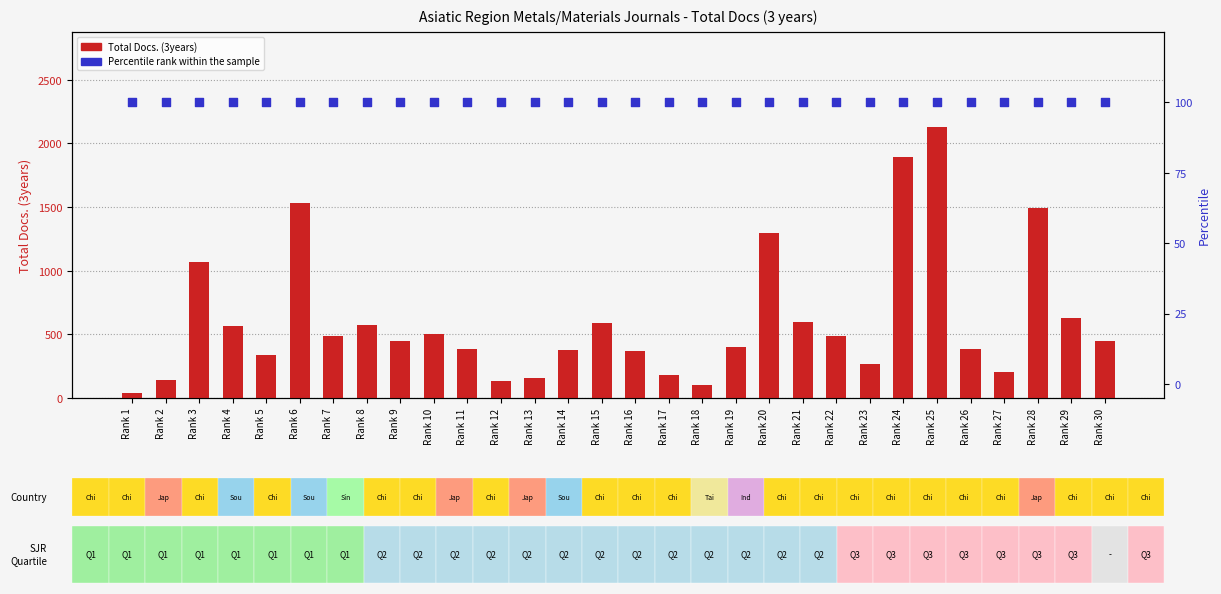

Which series reaches the maximum Y coordinate?

Total Docs. (3years)